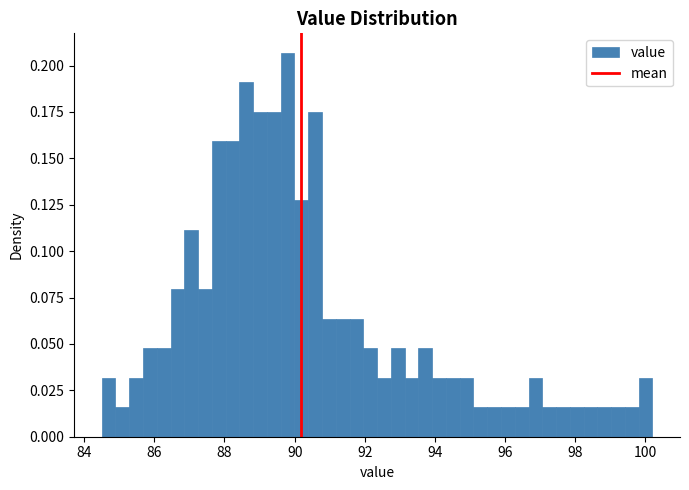

Read against the x-axis, roughly where is the centre of the tallest bar?

89.8